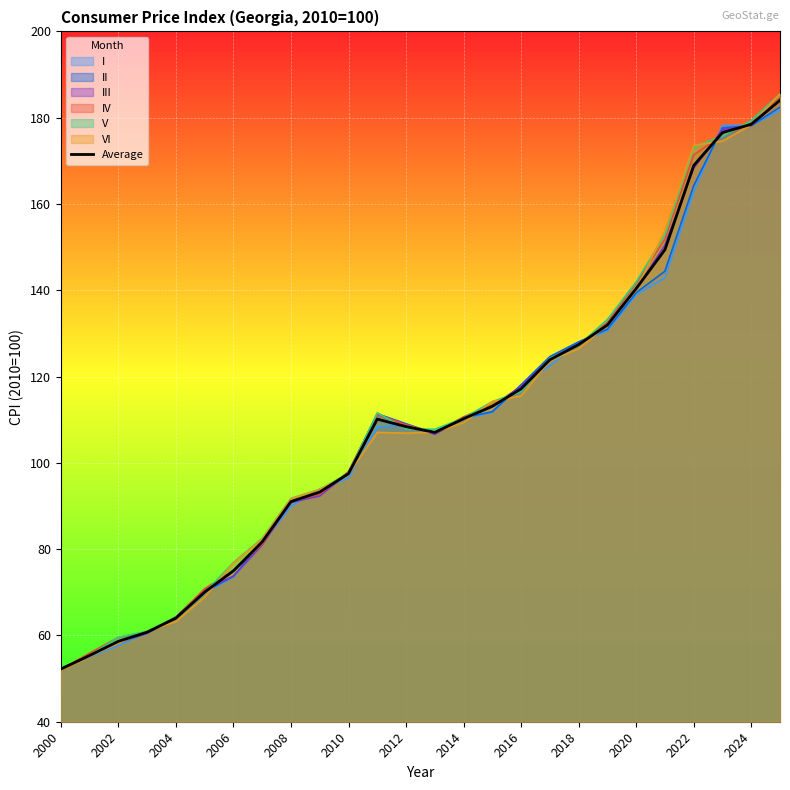

Which category has the lowest value in the VI series?

2000